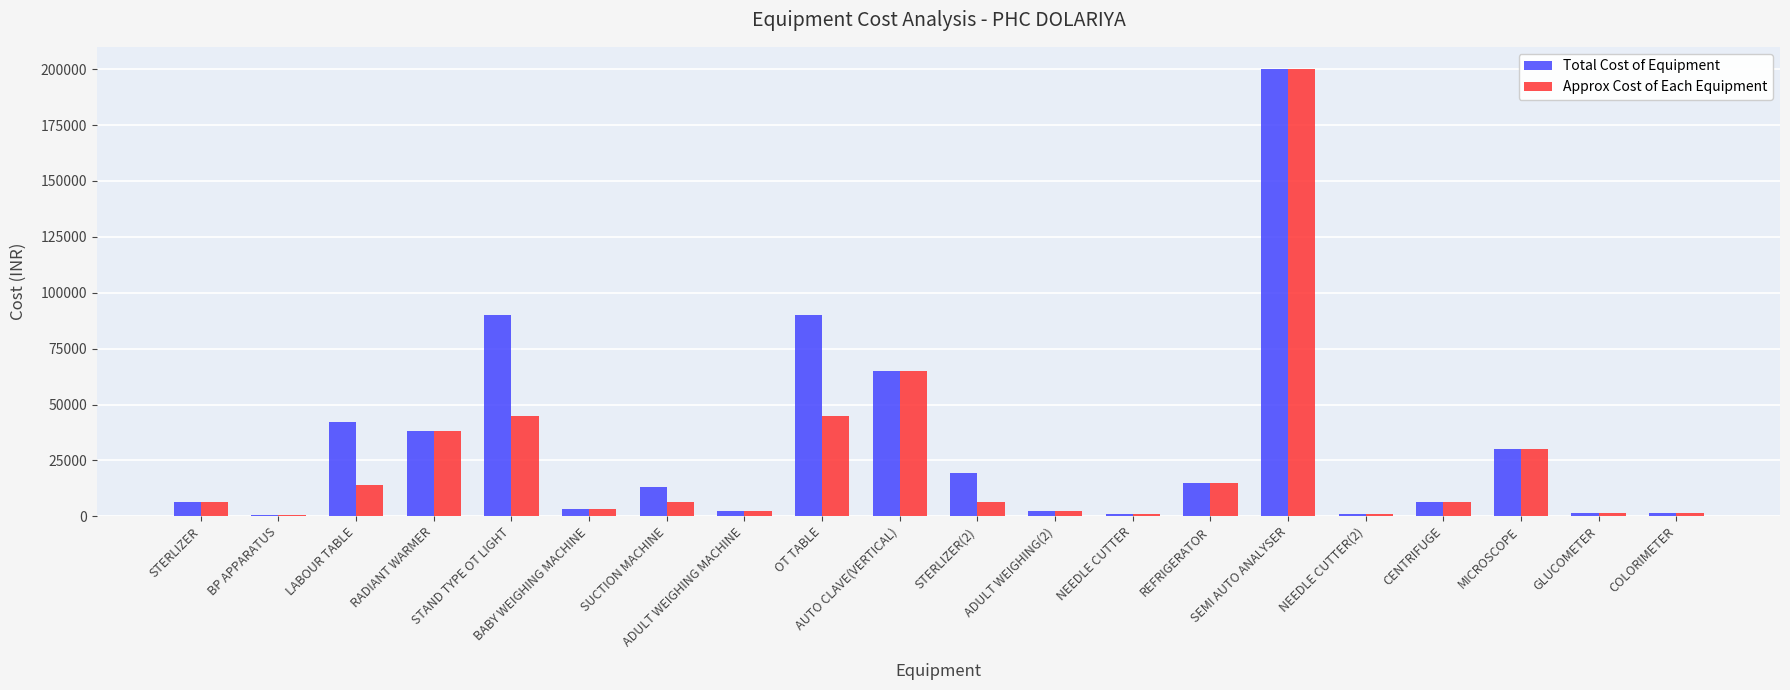

What is the sum of all Approx Cost of Each Equipment values?

492450